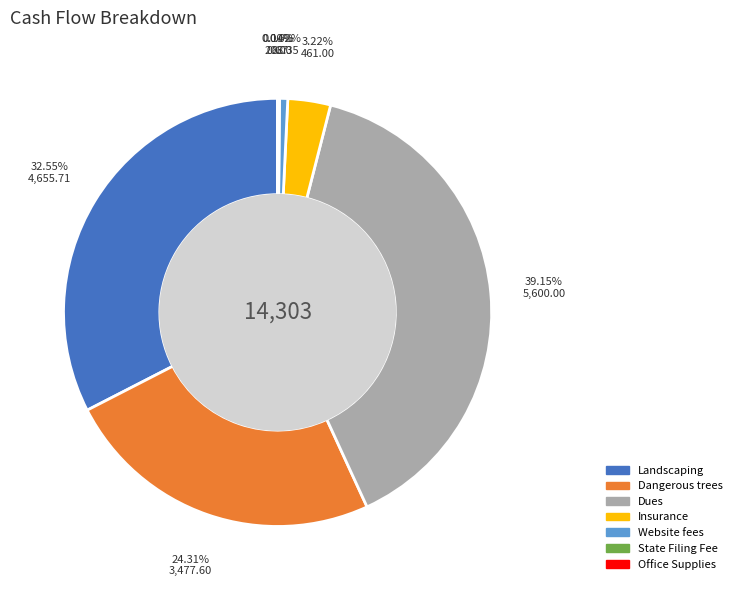

What is the largest slice in the pie chart?

Dues